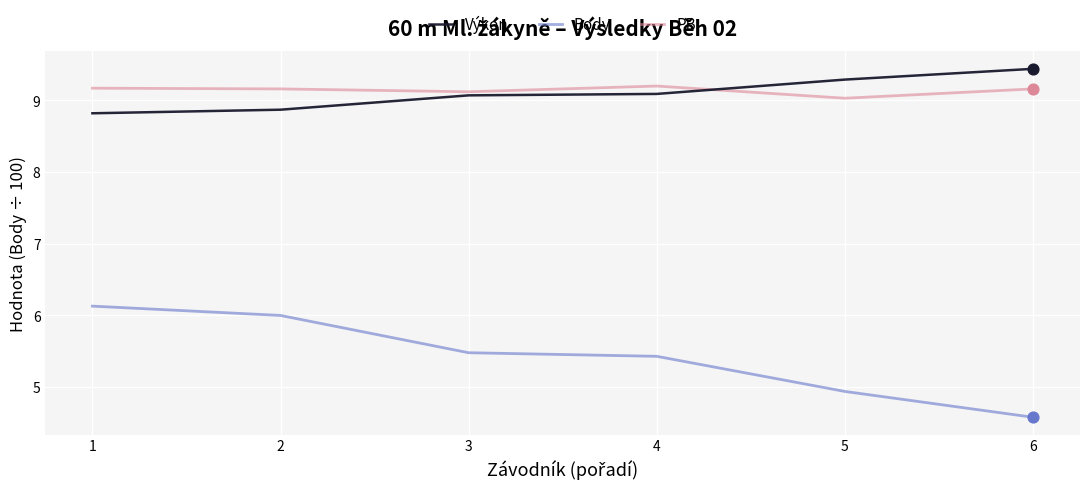

At how many categories does at least one series exceed 4?

6